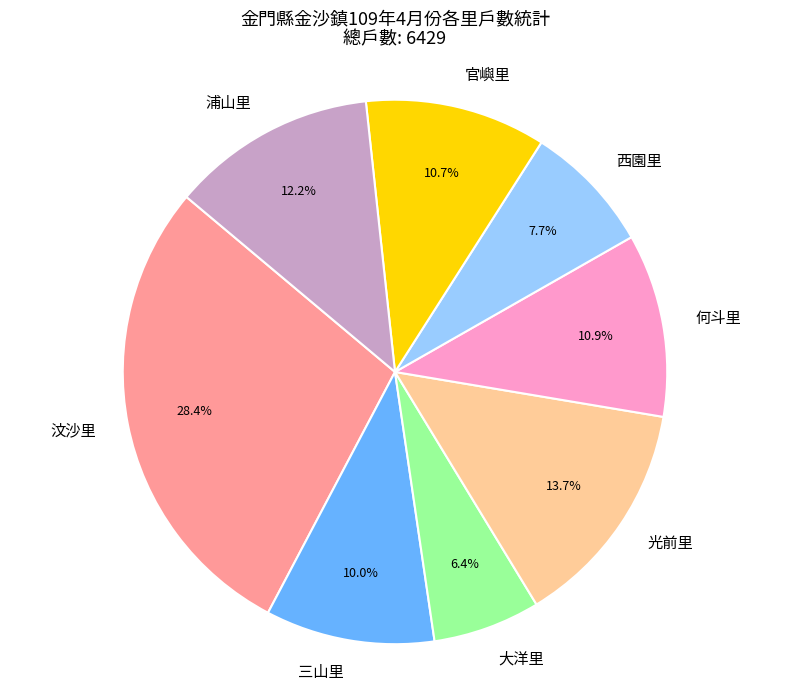

Which has a higher value, 西園里 or 官嶼里?

官嶼里